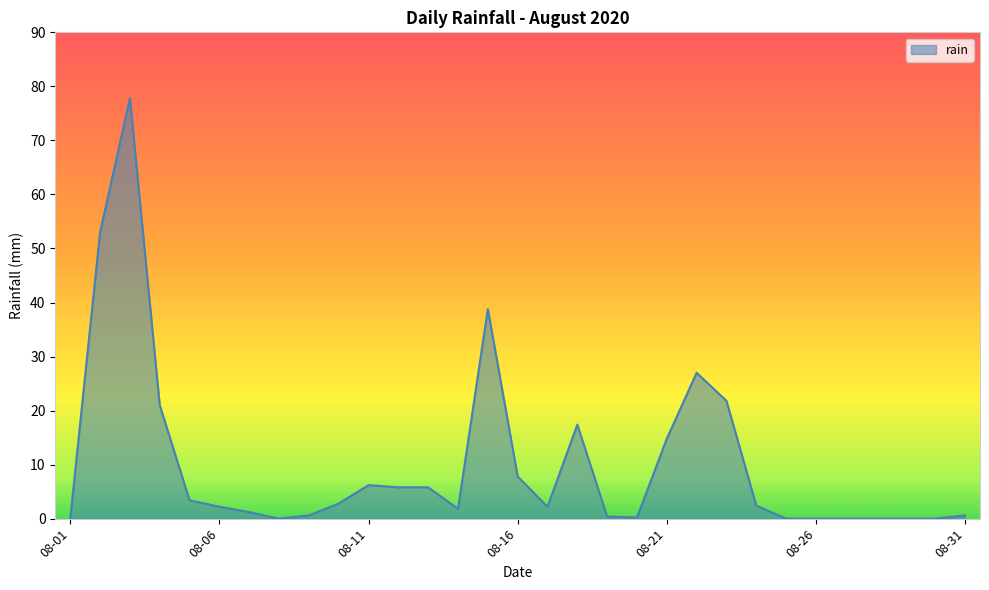

What is the maximum value shown in the chart?

77.8